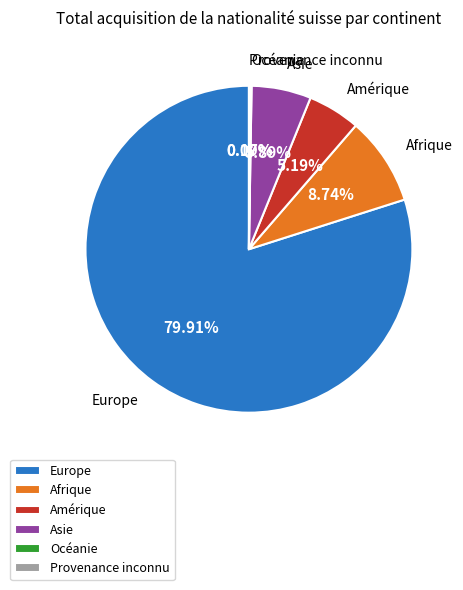

Which slice represents more than half of the pie?

Europe